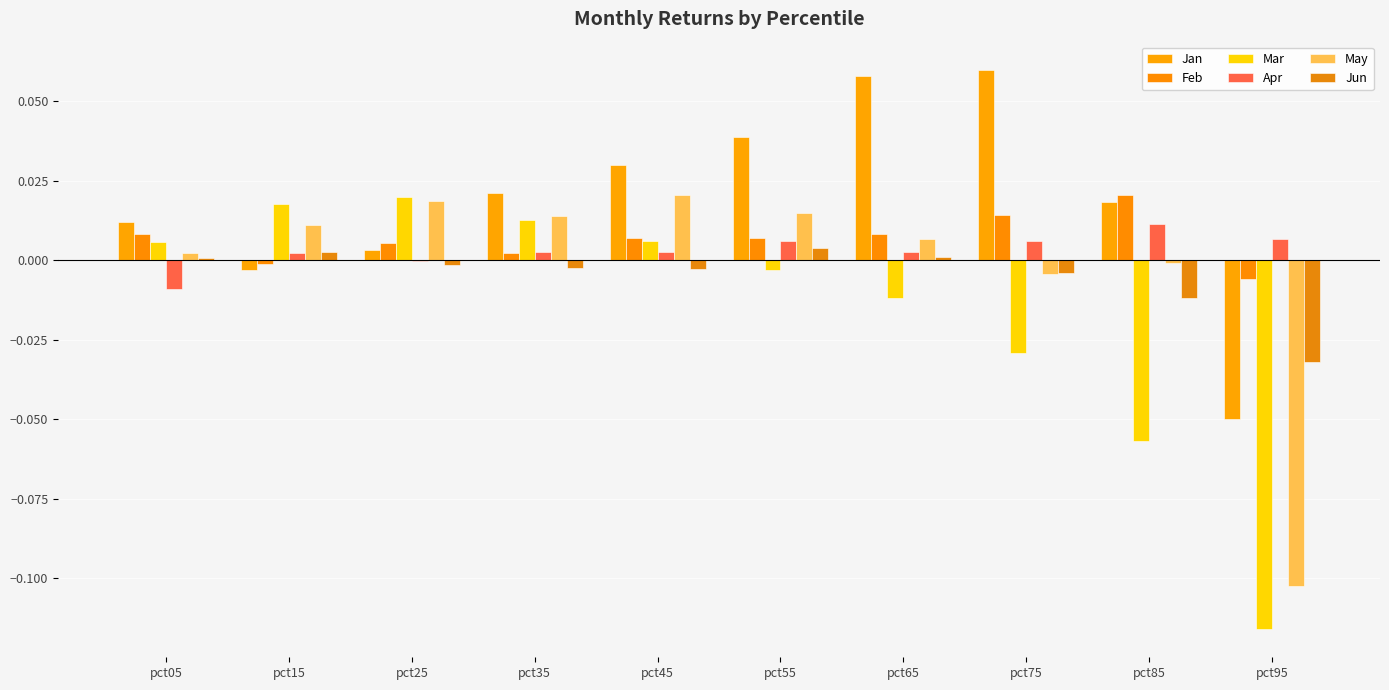

What is the difference between the Mar values at pct95 and pct55?

0.1